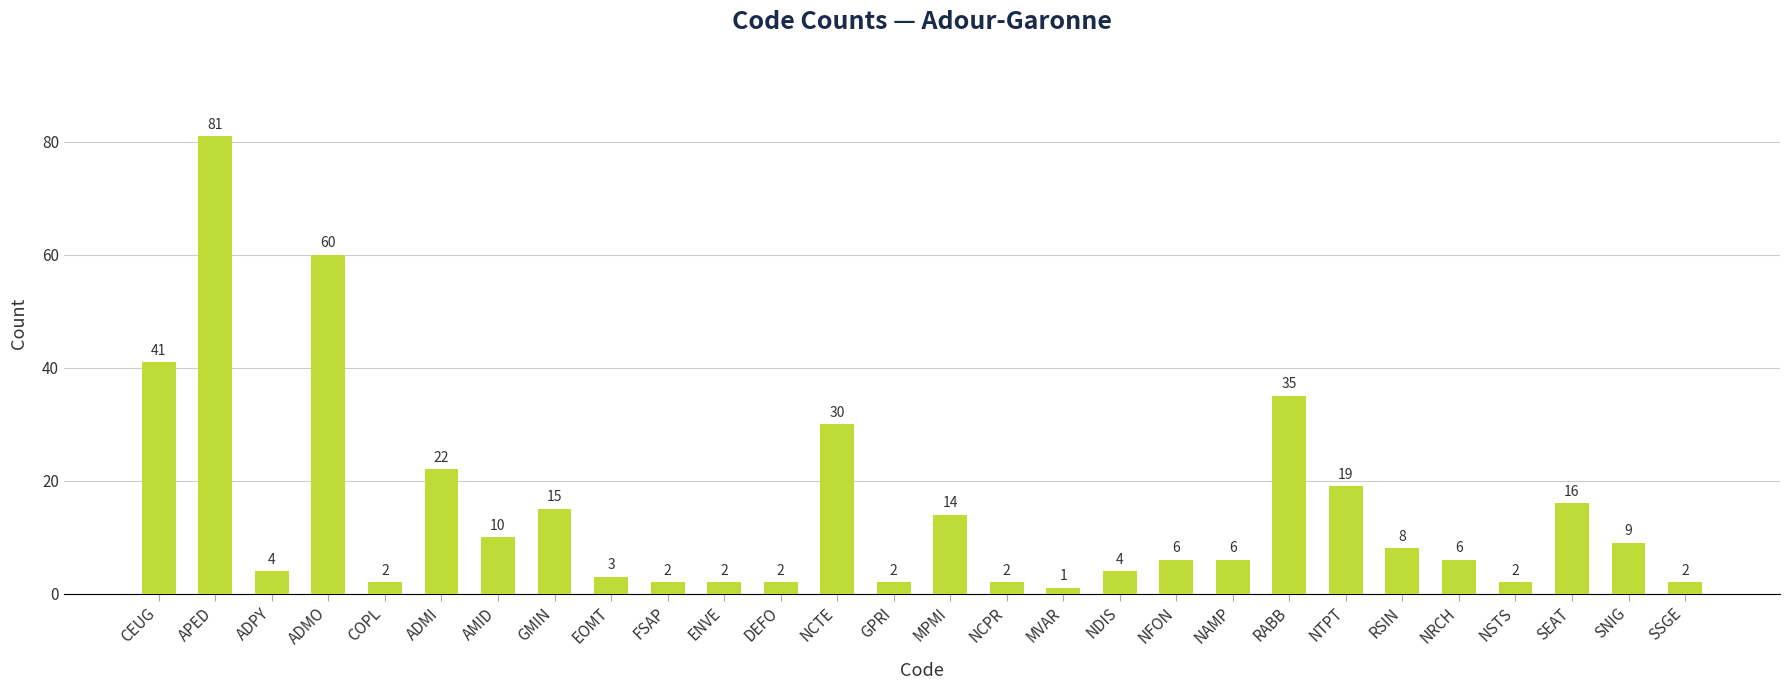

What is the maximum value shown in the chart?

81